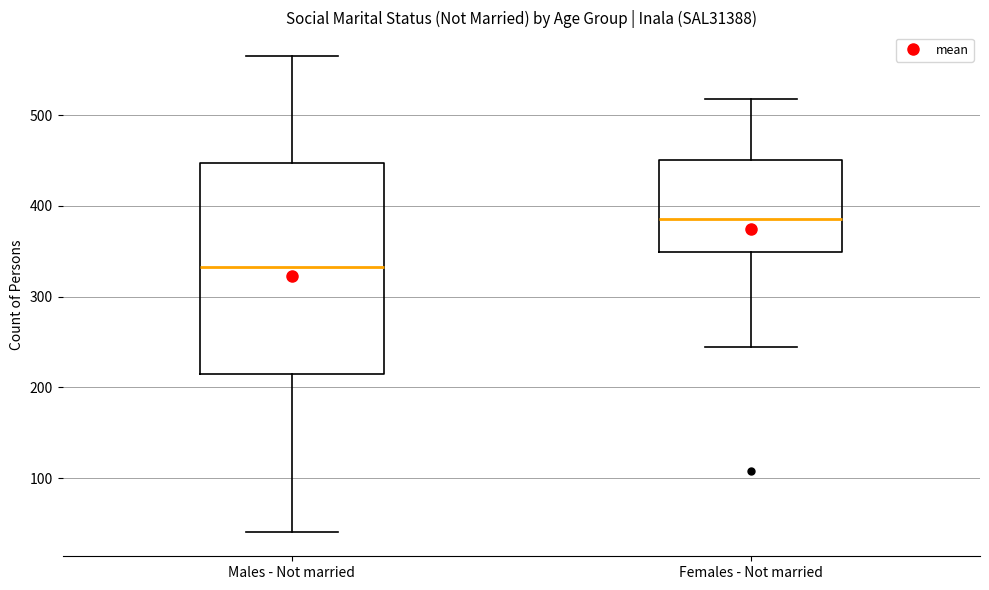

Comparing the boxes themselves (not the whiskers), which one is the tallest?

Males - Not married